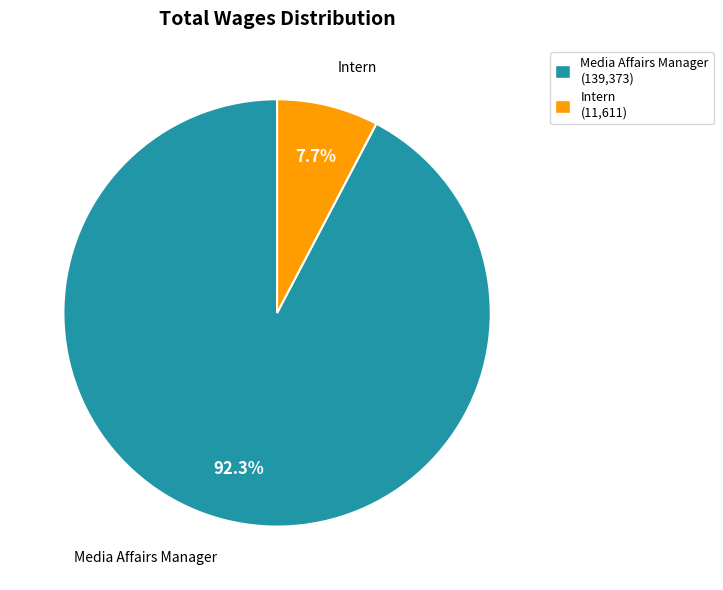

Rank the categories by value from highest to lowest.

Media Affairs Manager, Intern